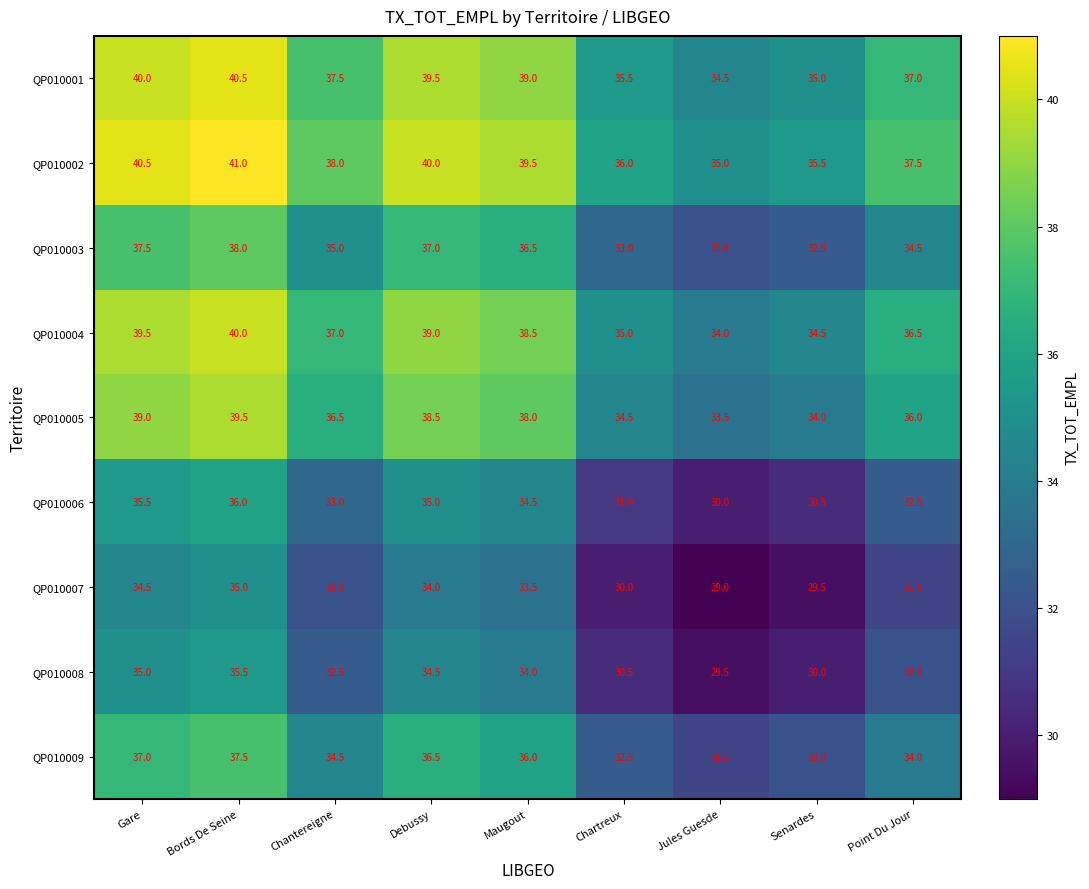

What is the difference between the highest and lowest values at Maugout?

6.0